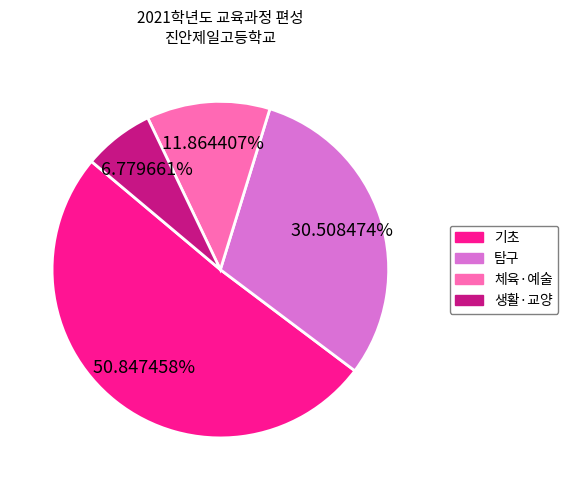

Is there any slice that represents more than half of the pie?

Yes